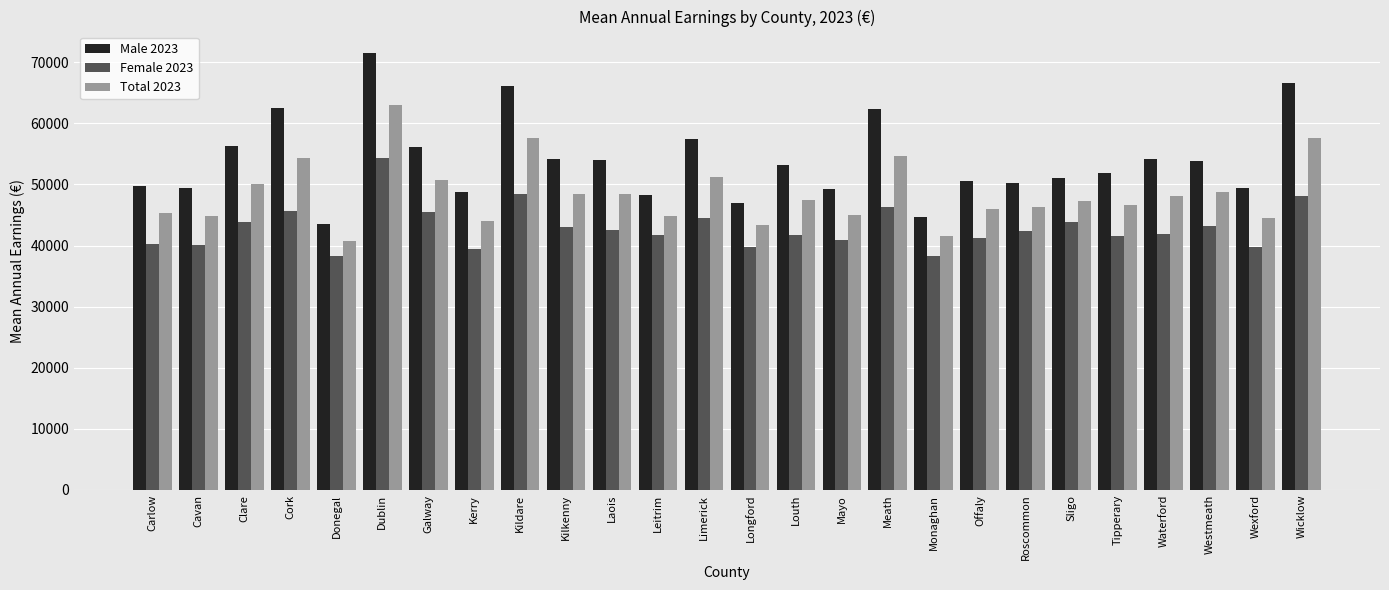

List the series in order of their peak value, highest first.

Male 2023, Total 2023, Female 2023